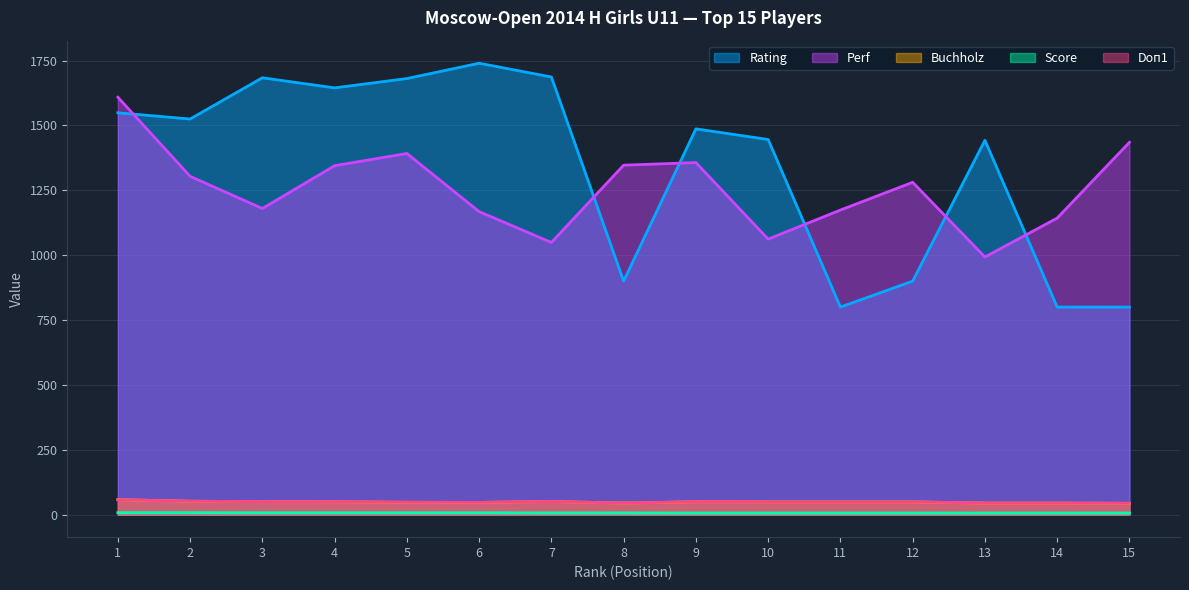

What is the total value across all series at 5?

3175.0